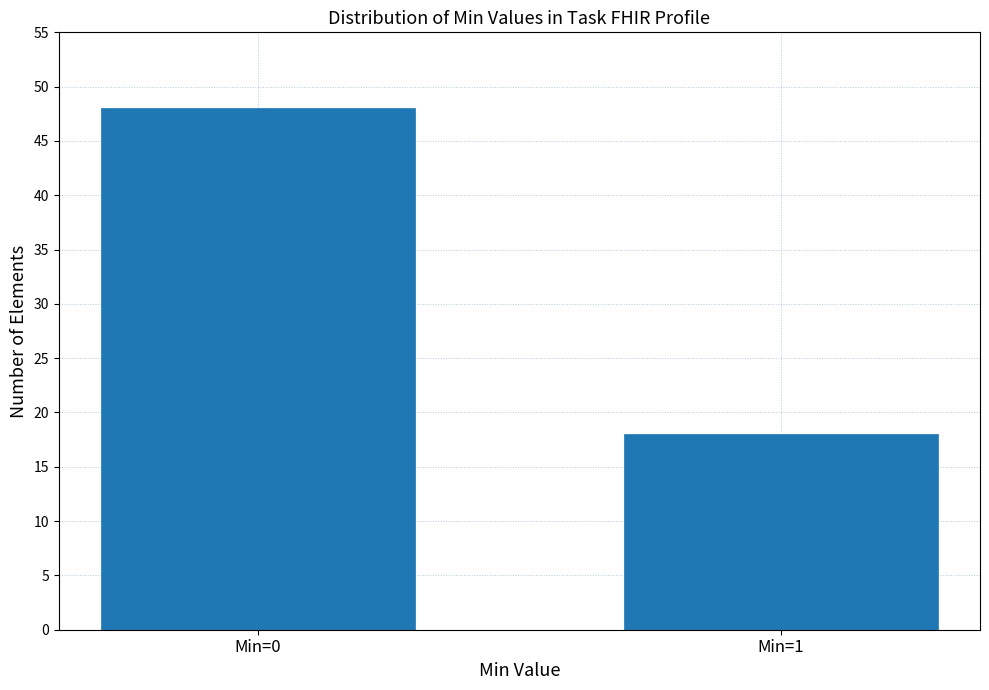

Reading right to left, transcribe all the data shown in this chart.

Min=1=18	Min=0=48